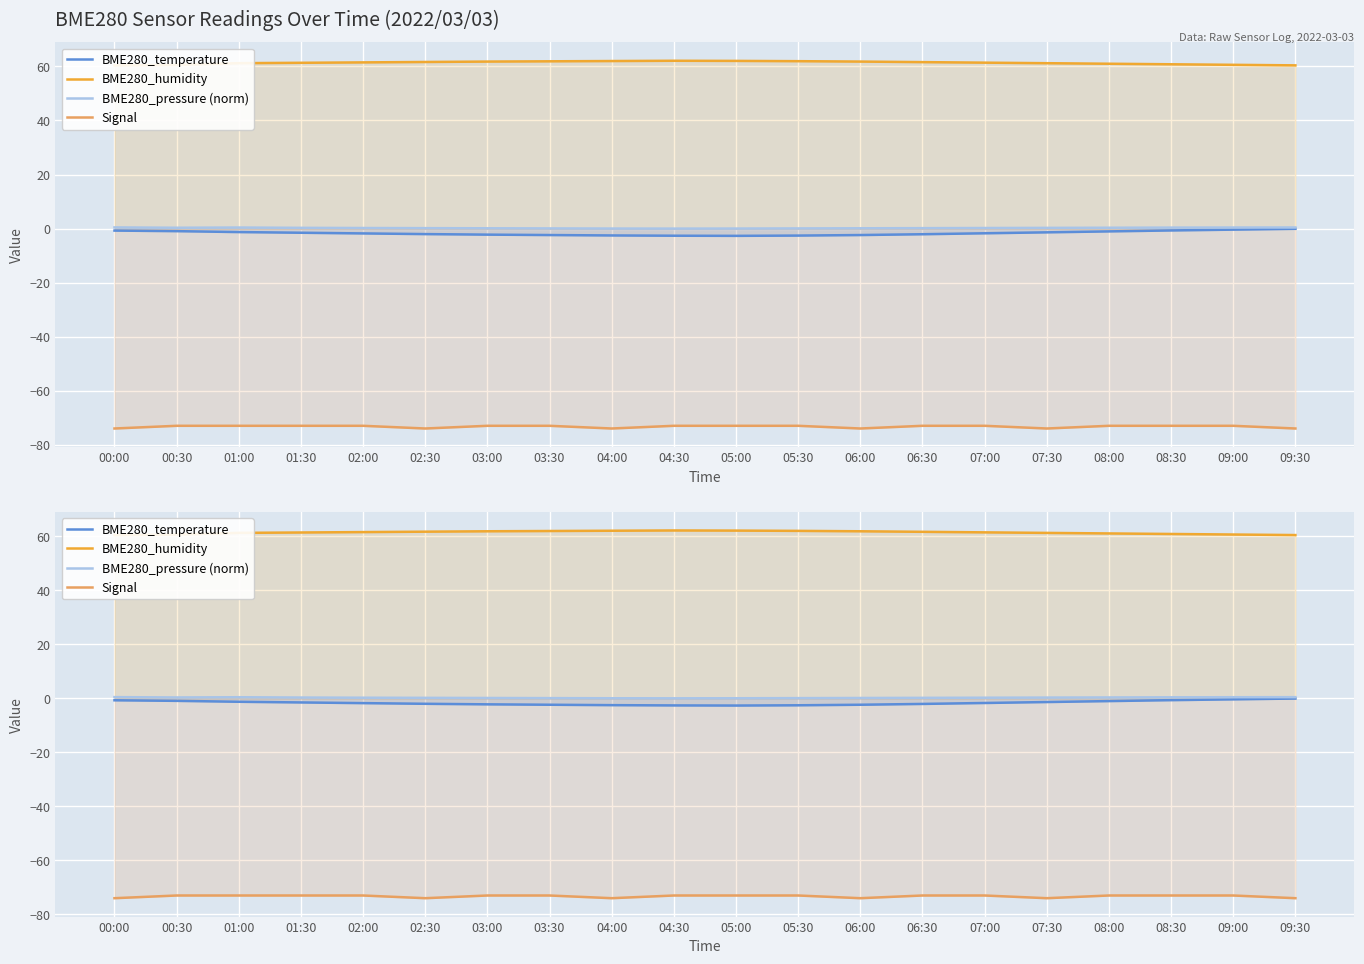

Which label corresponds to the smallest value in the chart?

00:00